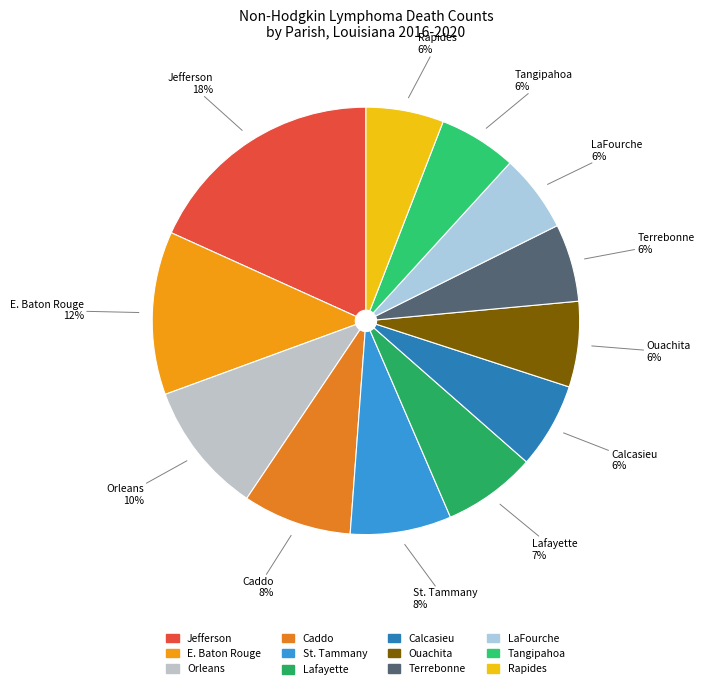

Does any single category account for the majority?

No